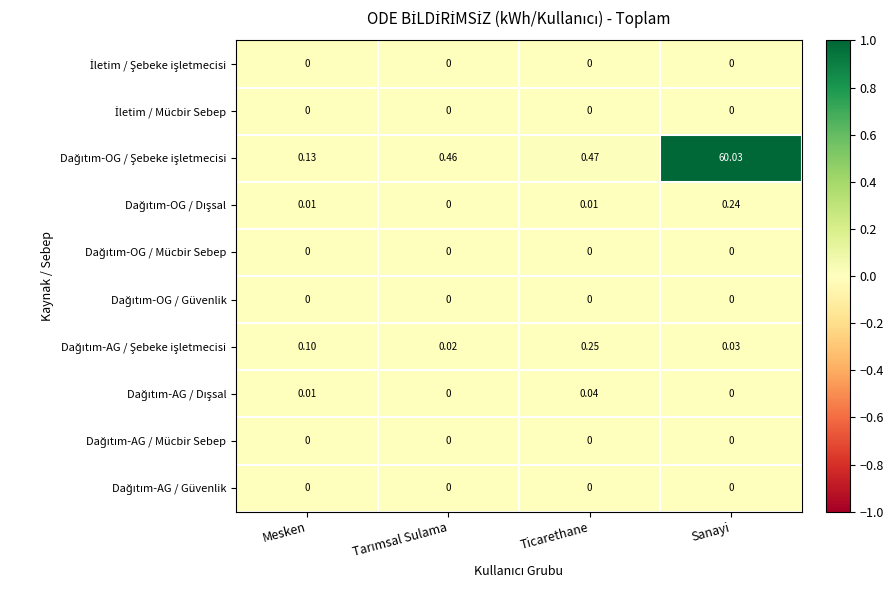

At which category is the sum across all series the highest?

Sanayi